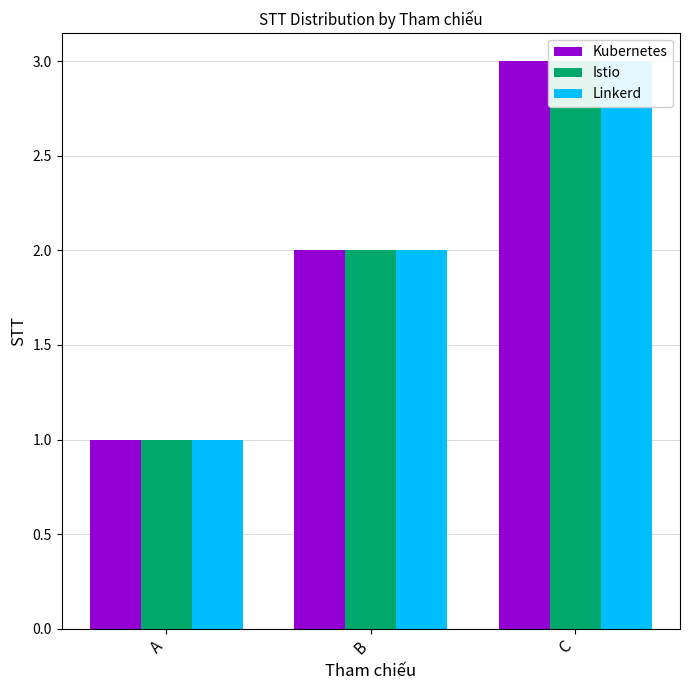

Between C and B, which is larger?

C